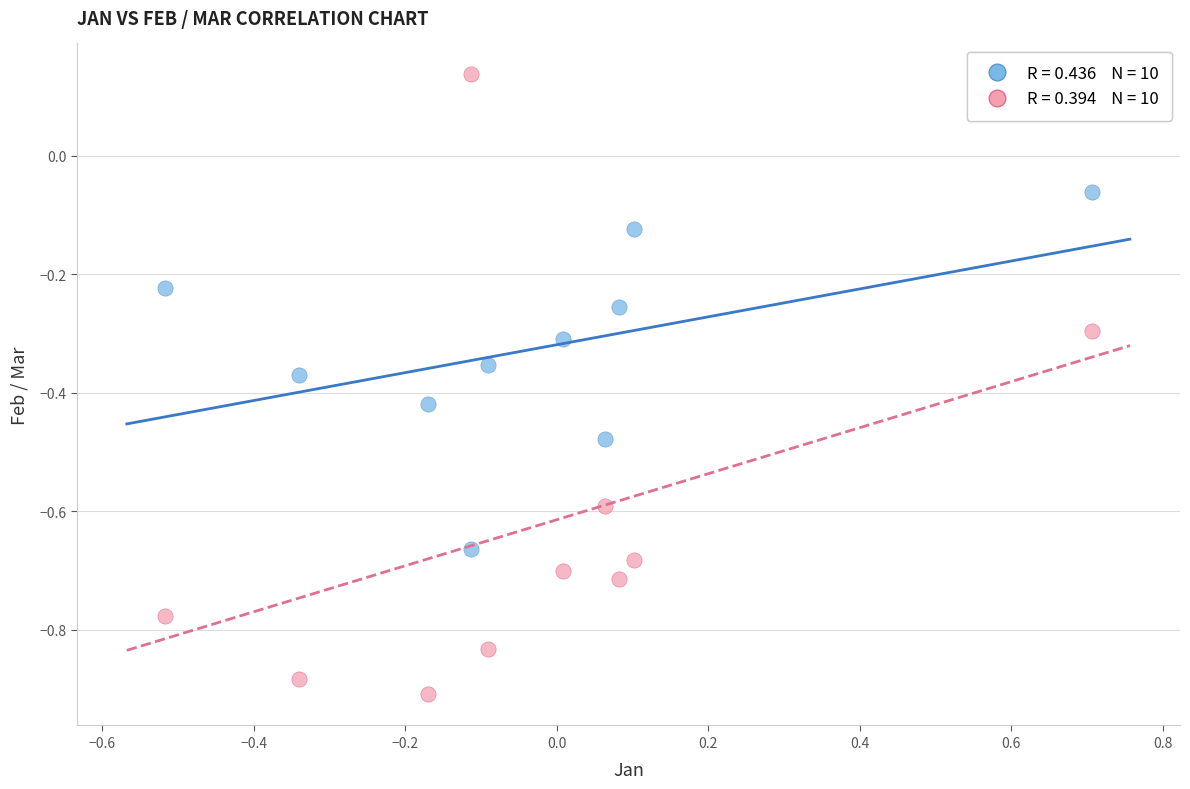

Across all data points, what is the range of X values (max minus min)?

1.2